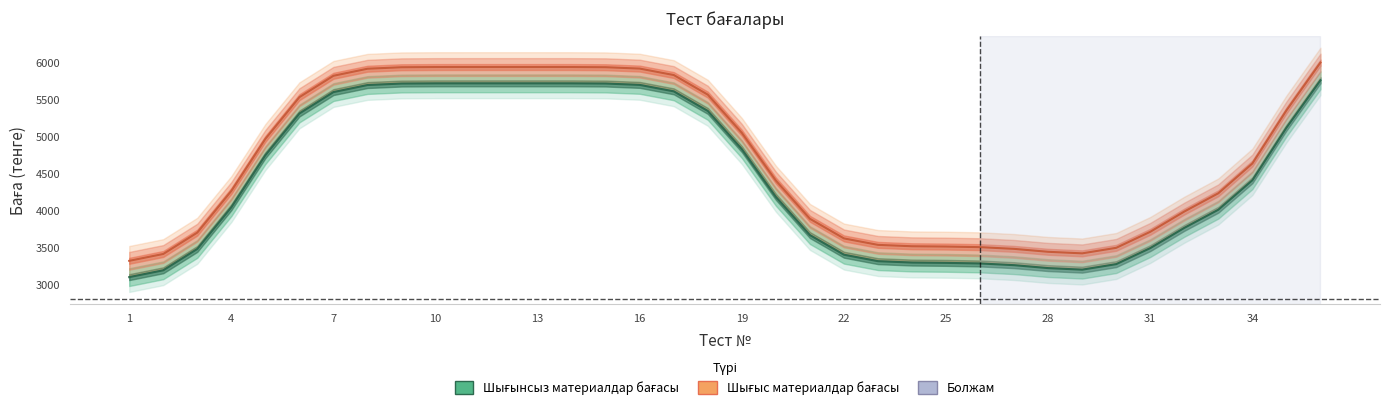

Count the number of data series in this chart.

2